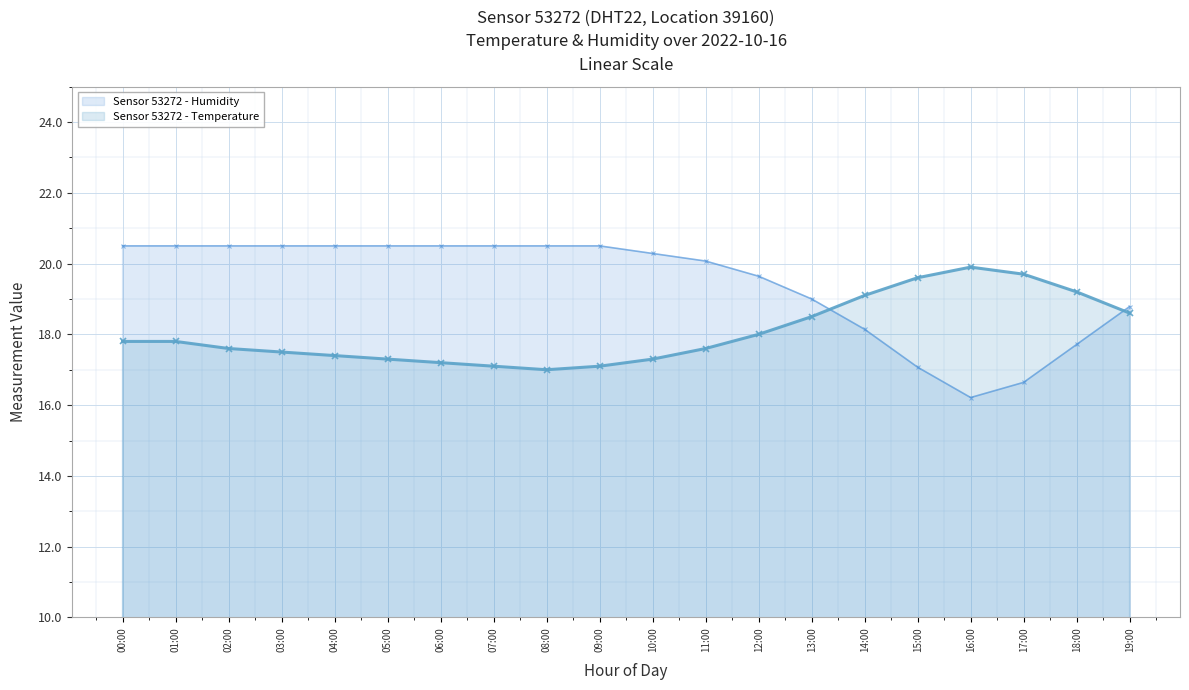

Does the chart display data point markers on the line(s)?

Yes